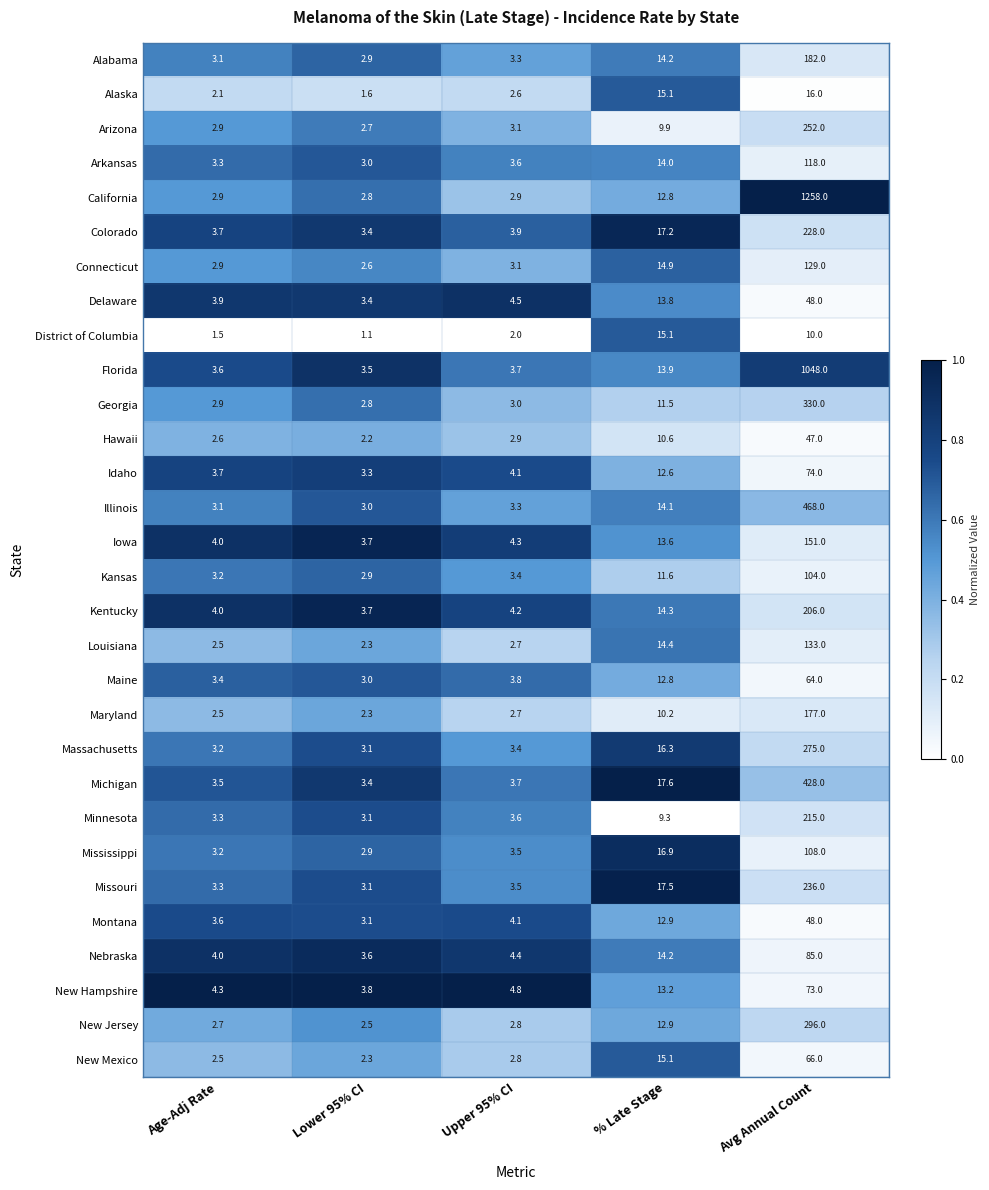

What is the difference between the maximum and minimum values in the Illinois series?

465.0